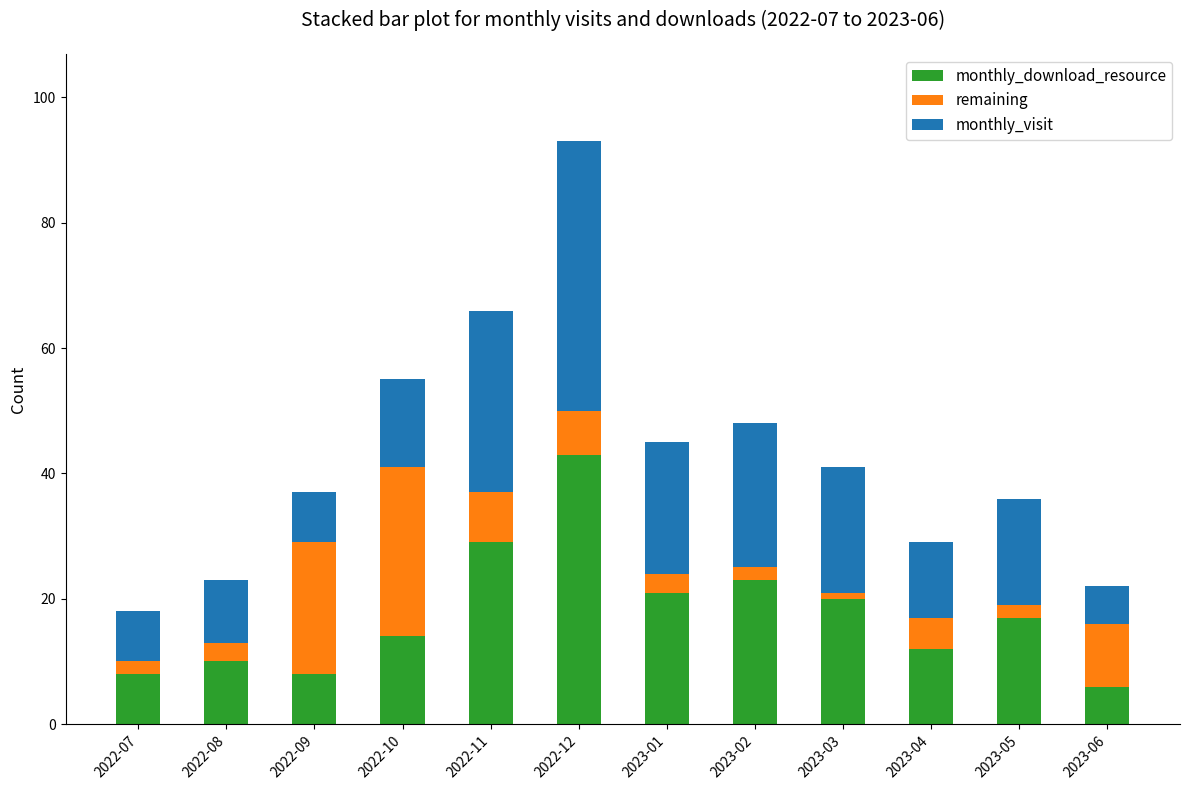

The value of monthly_download_resource at 2022-12 is 28. True or false?

False